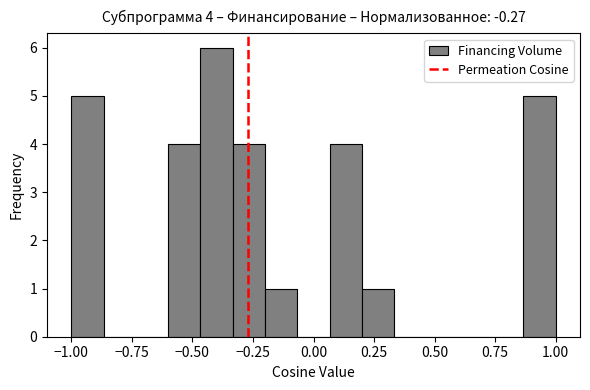

Read against the x-axis, roughly where is the centre of the tallest bar?

-0.40